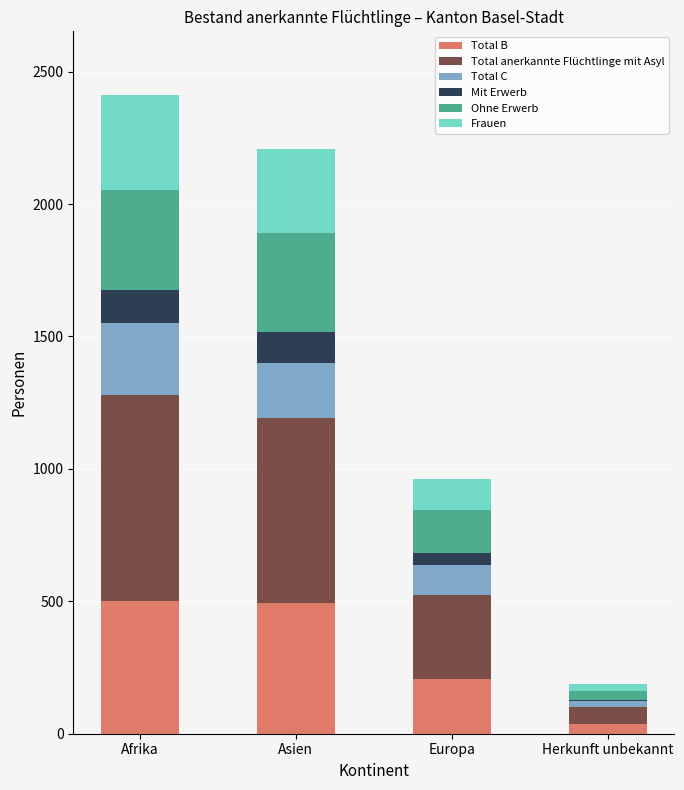

What is the sum of all Total B values?

1240